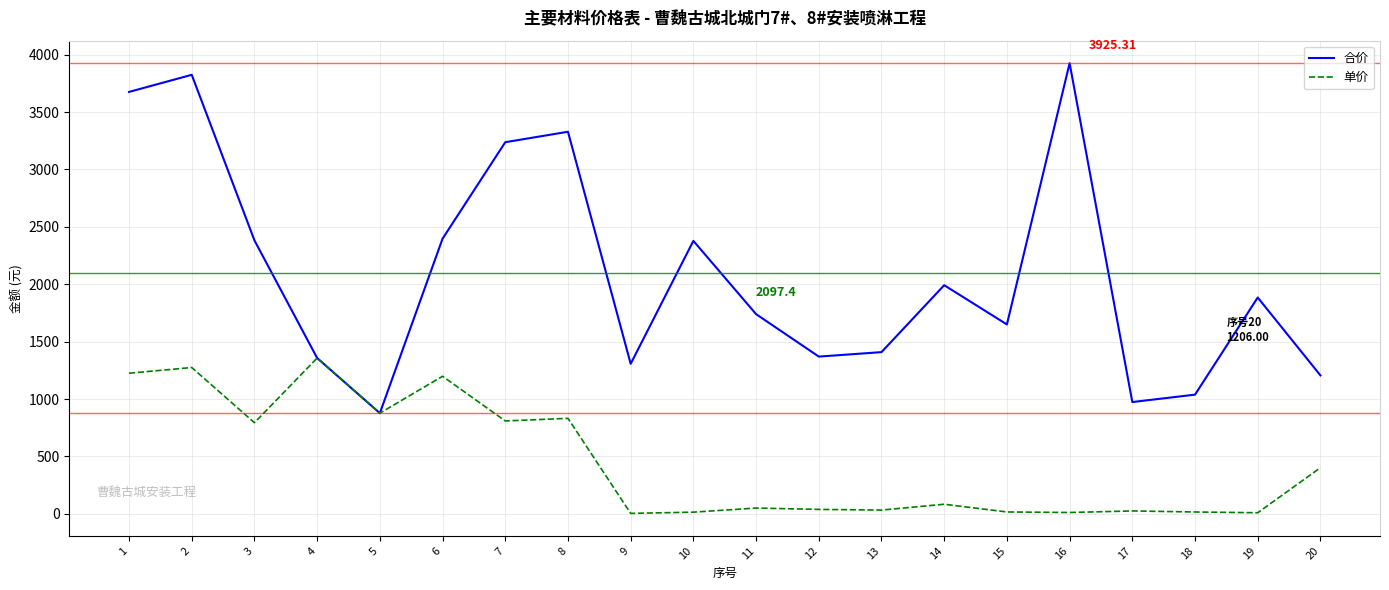

At 9, list the series in order from smallest to largest.

单价, 合价